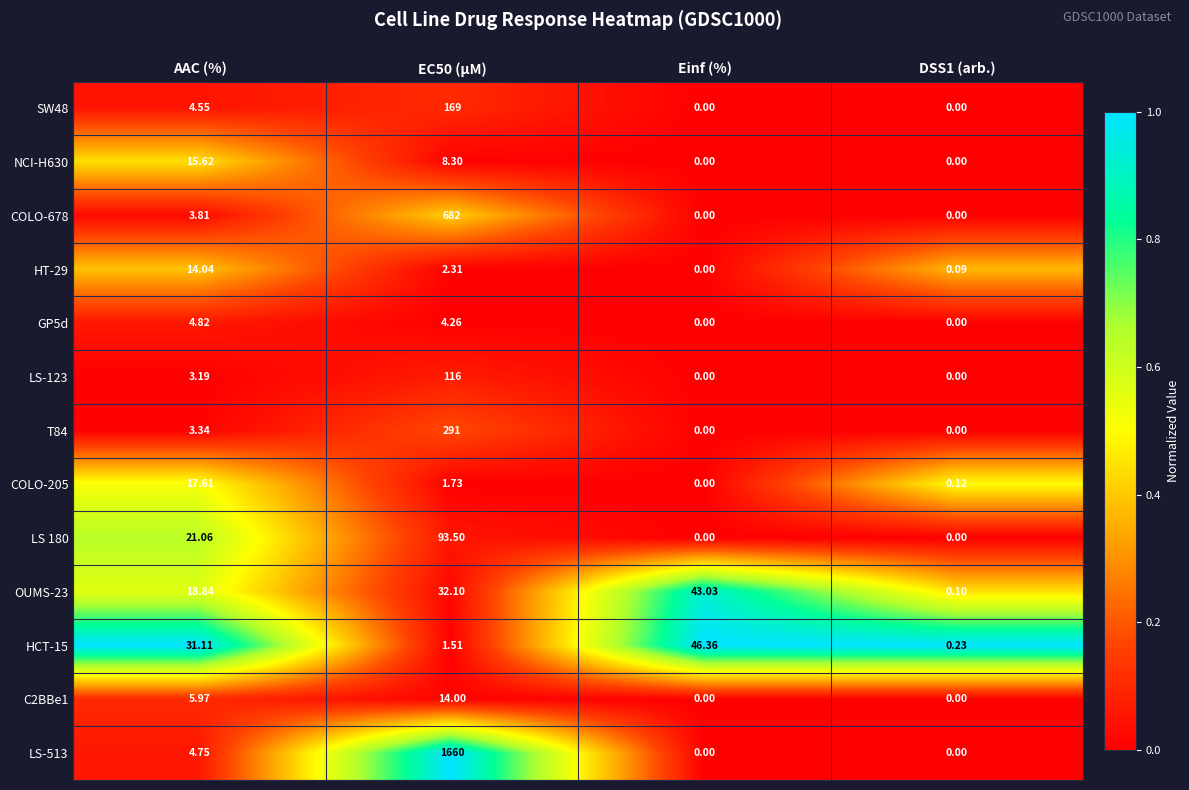

How many series are shown in this chart?

13